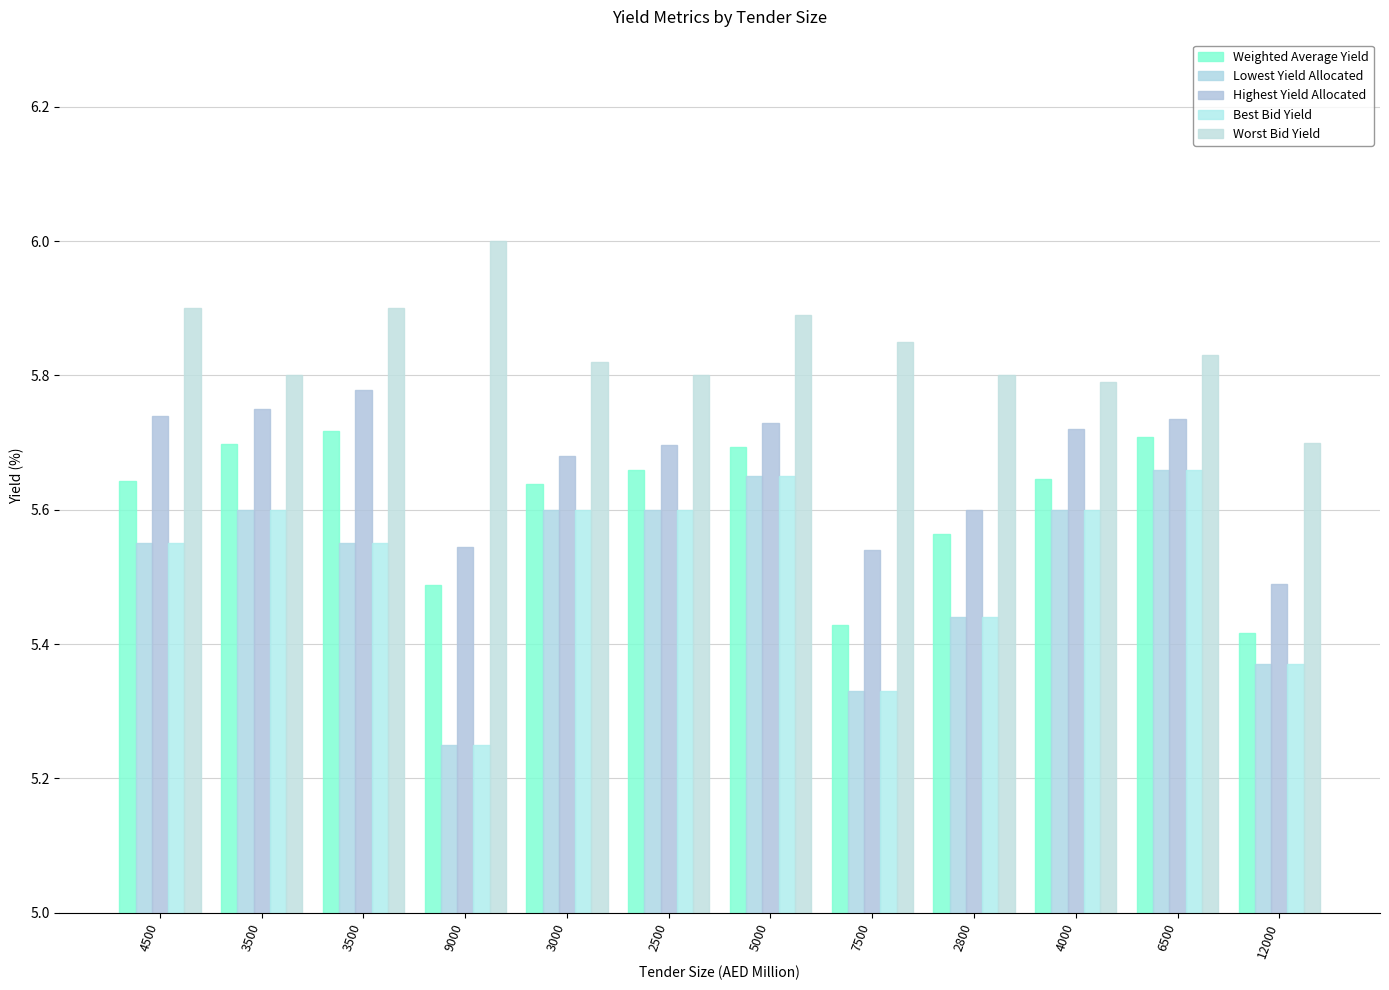

Are the bars horizontal?

No